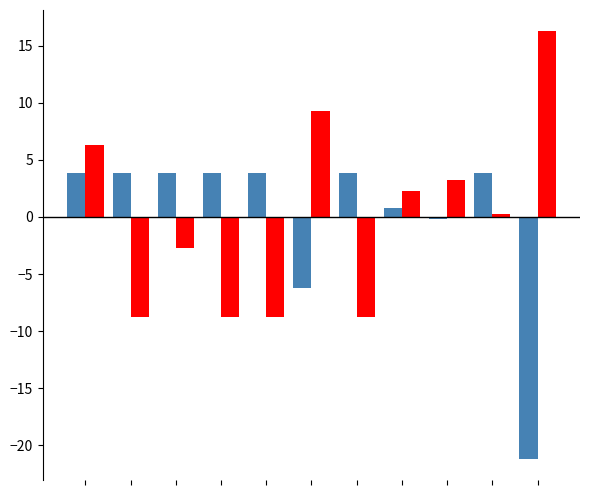

What is the minimum value shown in the chart?

-21.2